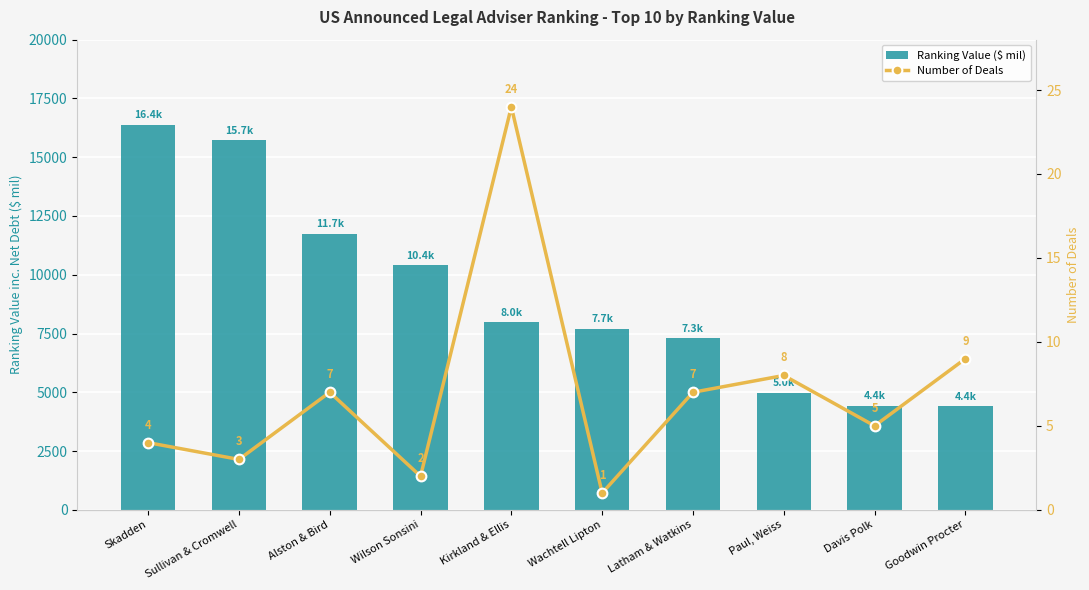

What is the minimum value shown in the chart?

1.0